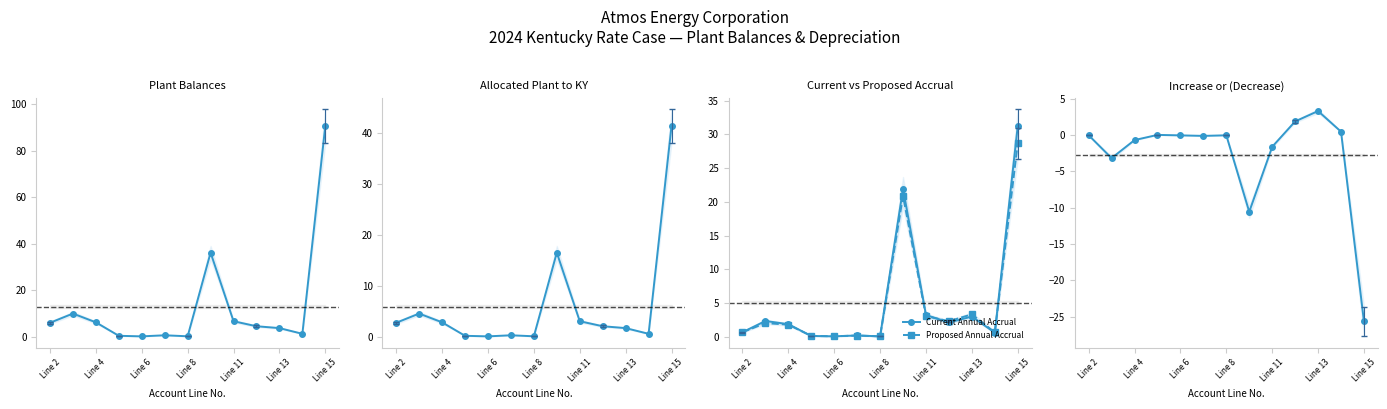

What is the approximate value of Proposed Annual Accrual at Line 13?

3.3